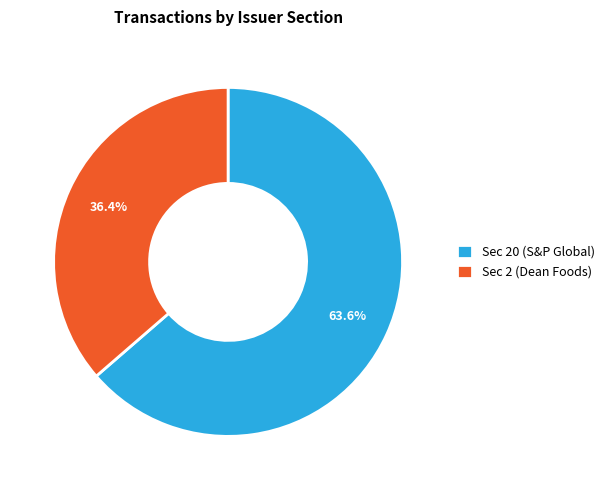

What portion of the pie excludes Sec 20 (S&P Global)?

36.4%